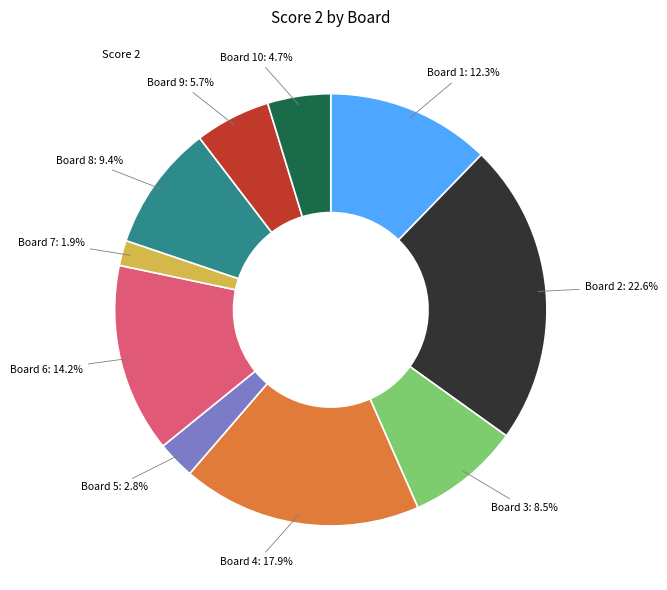

How many segments does this pie chart have?

10